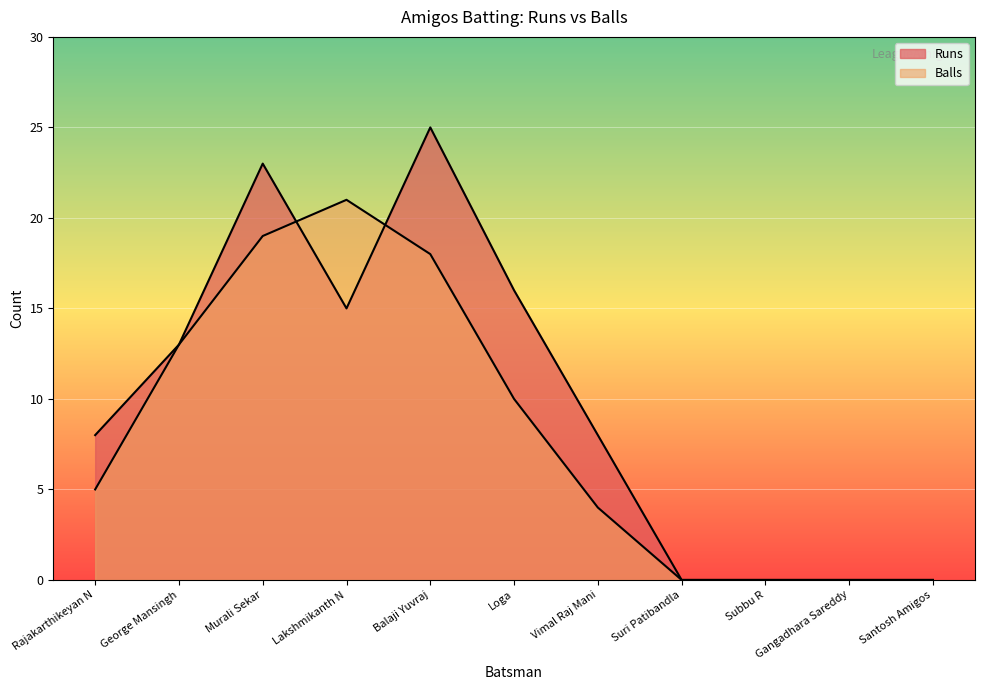

At which category does the chart reach its peak across all series?

Balaji Yuvraj